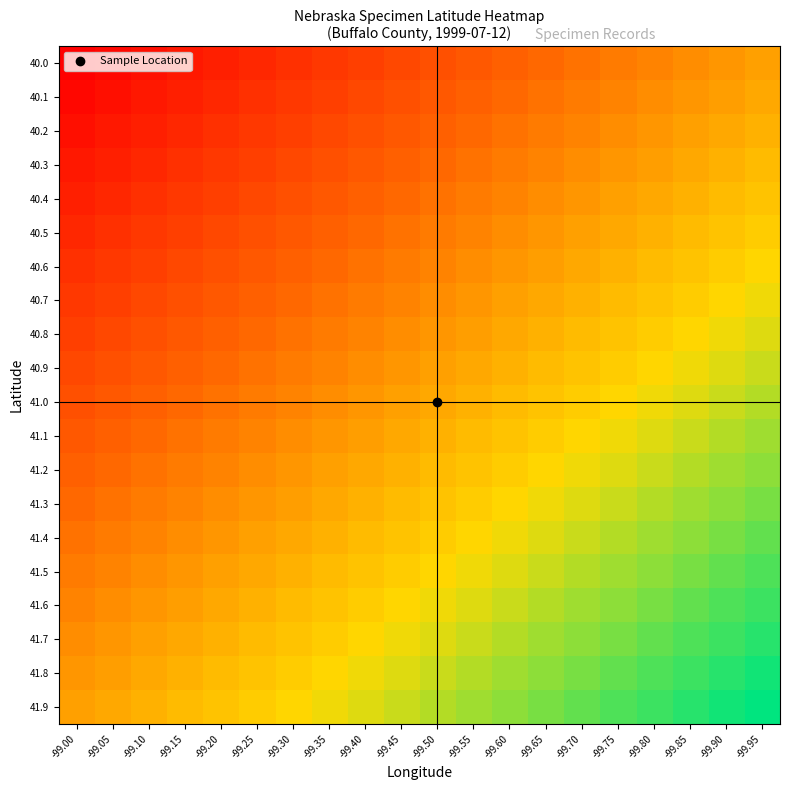

Between -99.05 and -99.15, which is larger?

-99.15